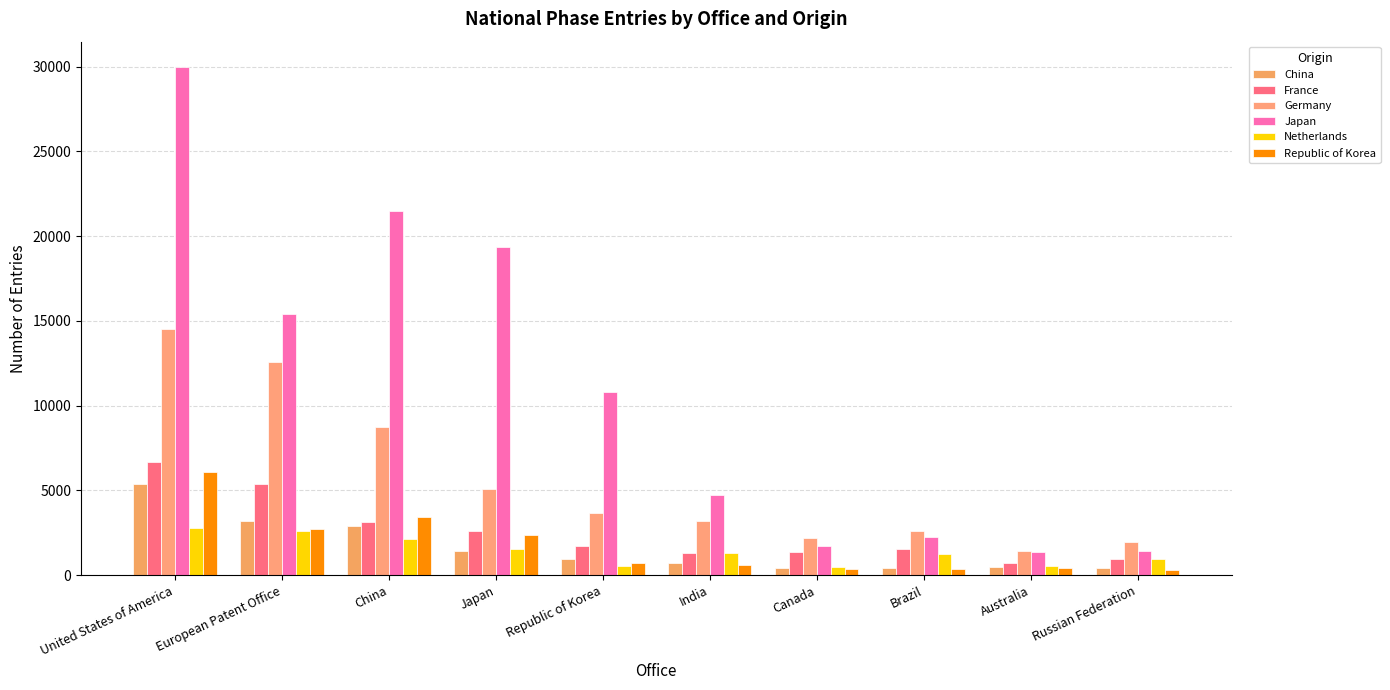

True or false: Germany has a value of 12549 at European Patent Office.

True